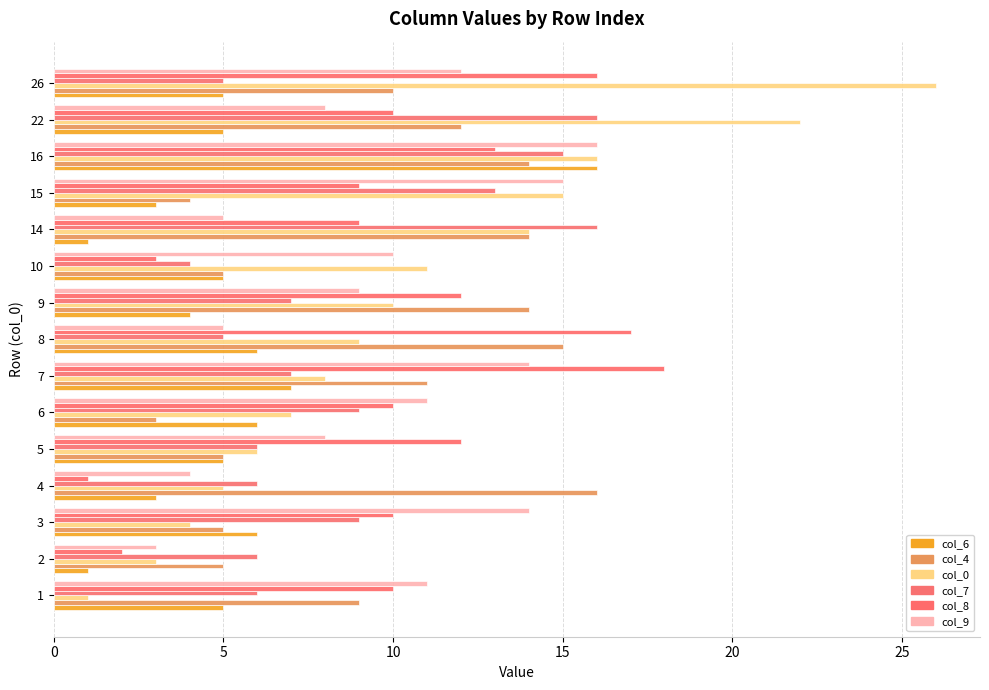

What is the difference between the maximum and minimum values in the col_6 series?

15